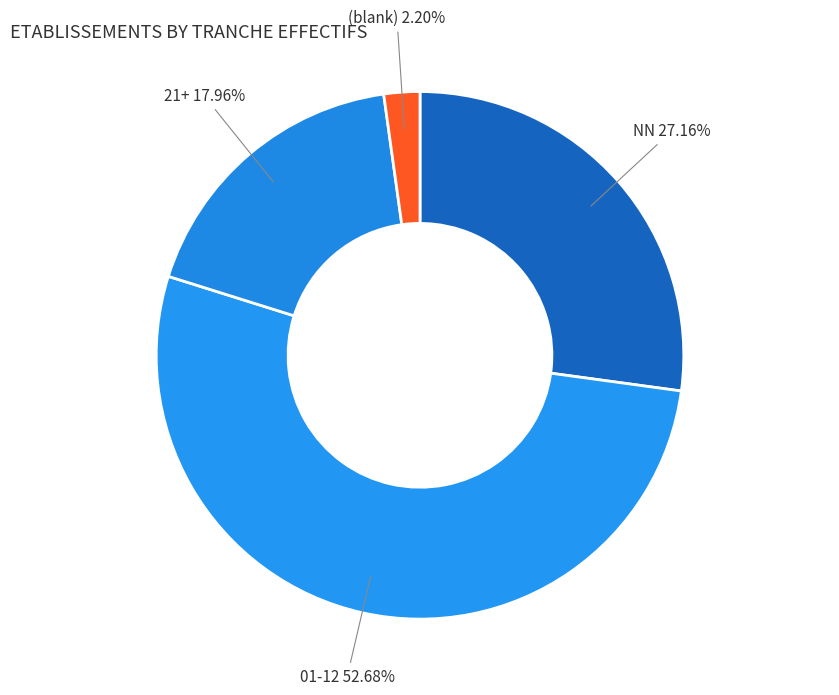

Combined, do 01-12 and 21+ account for over 50%?

Yes